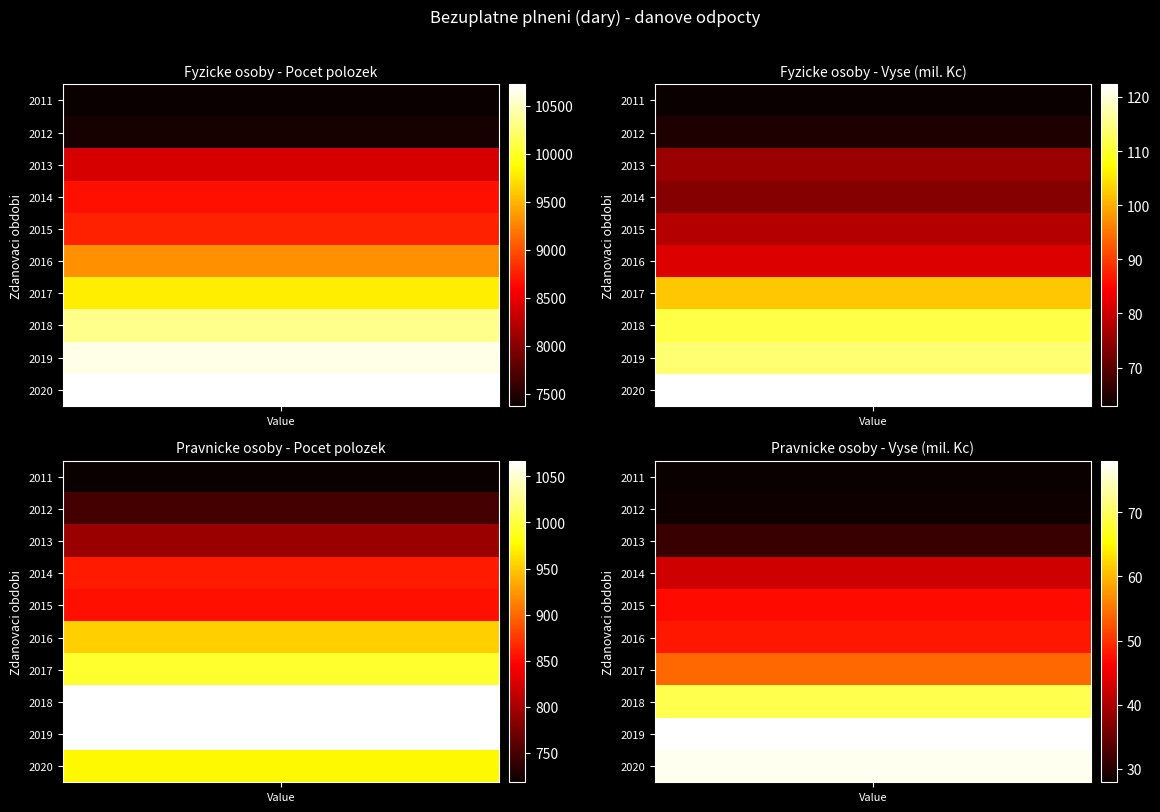

At which label is Pravnicke osoby - Pocet polozek closest to 892?

2014